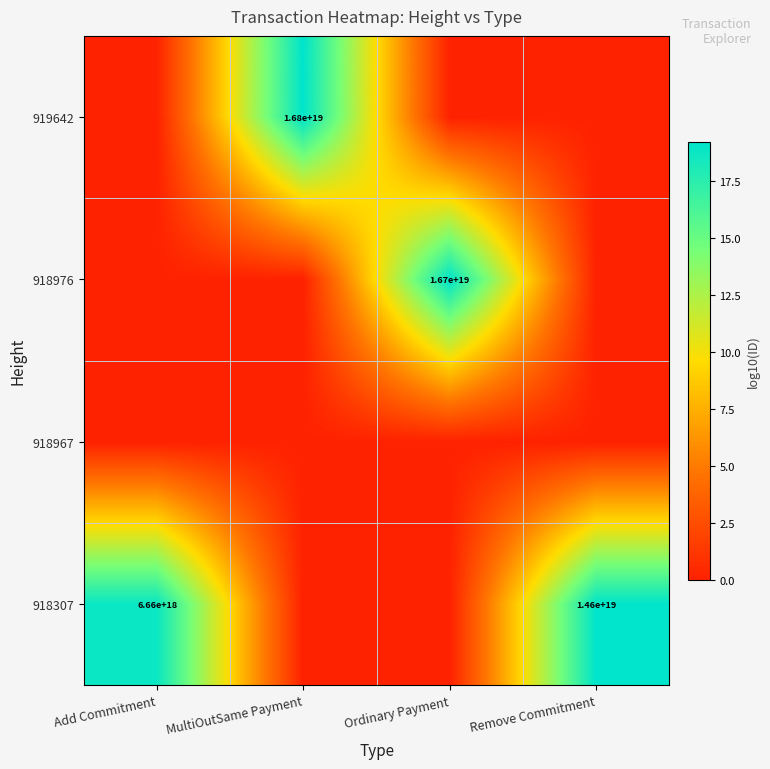

What is the difference between the highest and lowest values at Remove Commitment?

19.2